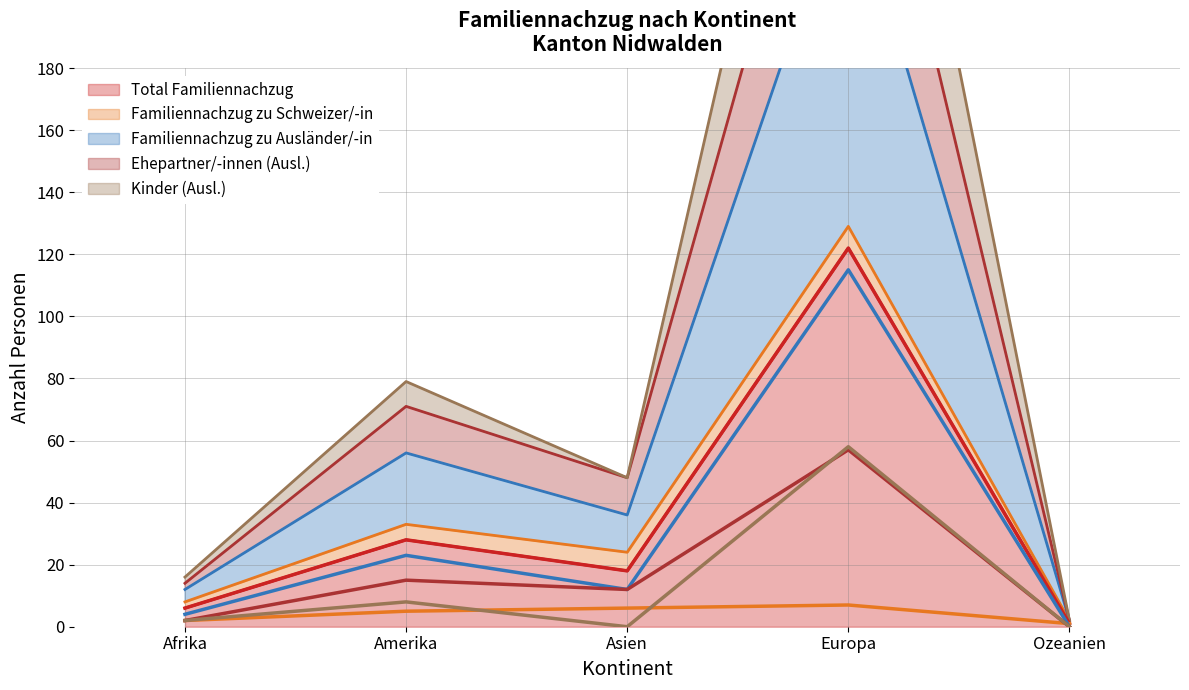

Rank the series by their maximum value, from highest to lowest.

Total Familiennachzug (Linie), Familiennachzug zu Ausländer/-in (Linie), Kinder (Ausl.) (Linie), Ehepartner/-innen (Ausl.) (Linie), Familiennachzug zu Schweizer/-in (Linie)